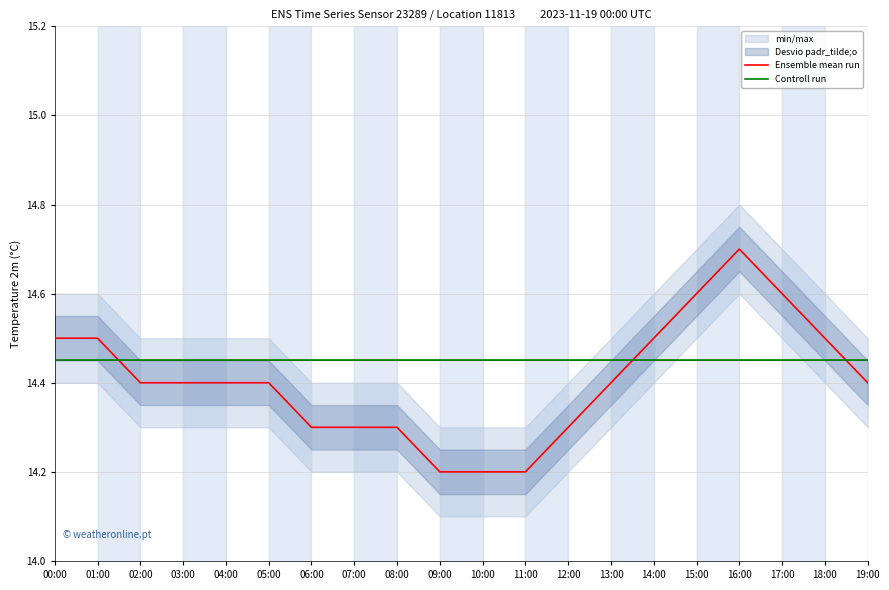

Does the chart have visible grid lines?

Yes